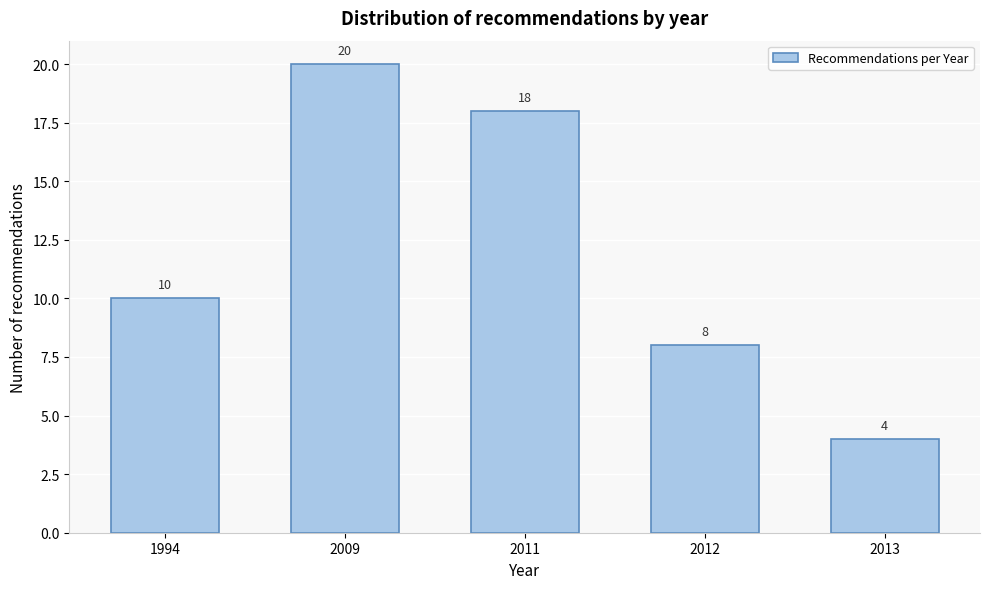

Reading left to right, extract all data points from this chart.

1994=10	2009=20	2011=18	2012=8	2013=4